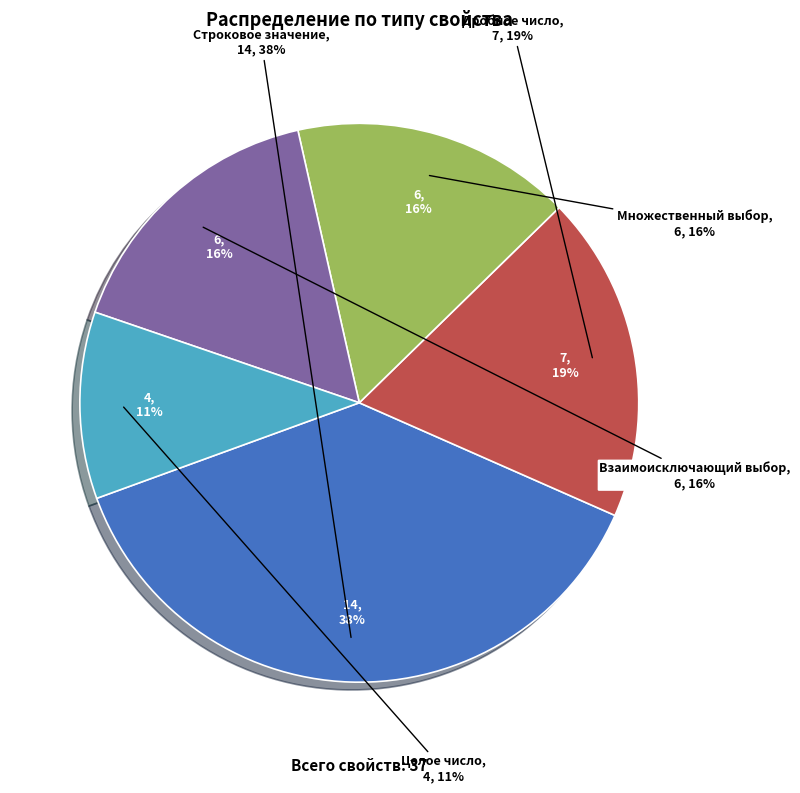

Is the sum of Строковое значение and Взаимоисключающий выбор greater than half?

Yes